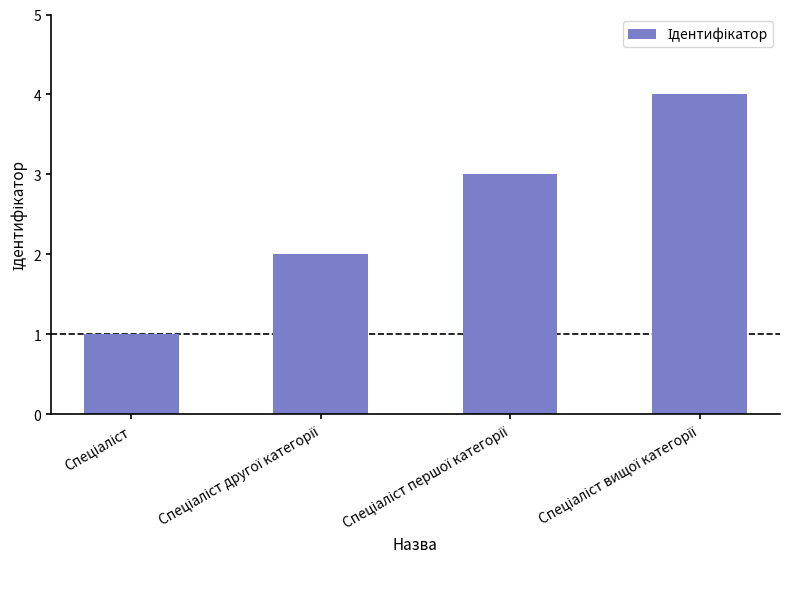

Are the bars grouped side by side (vs. stacked)?

No